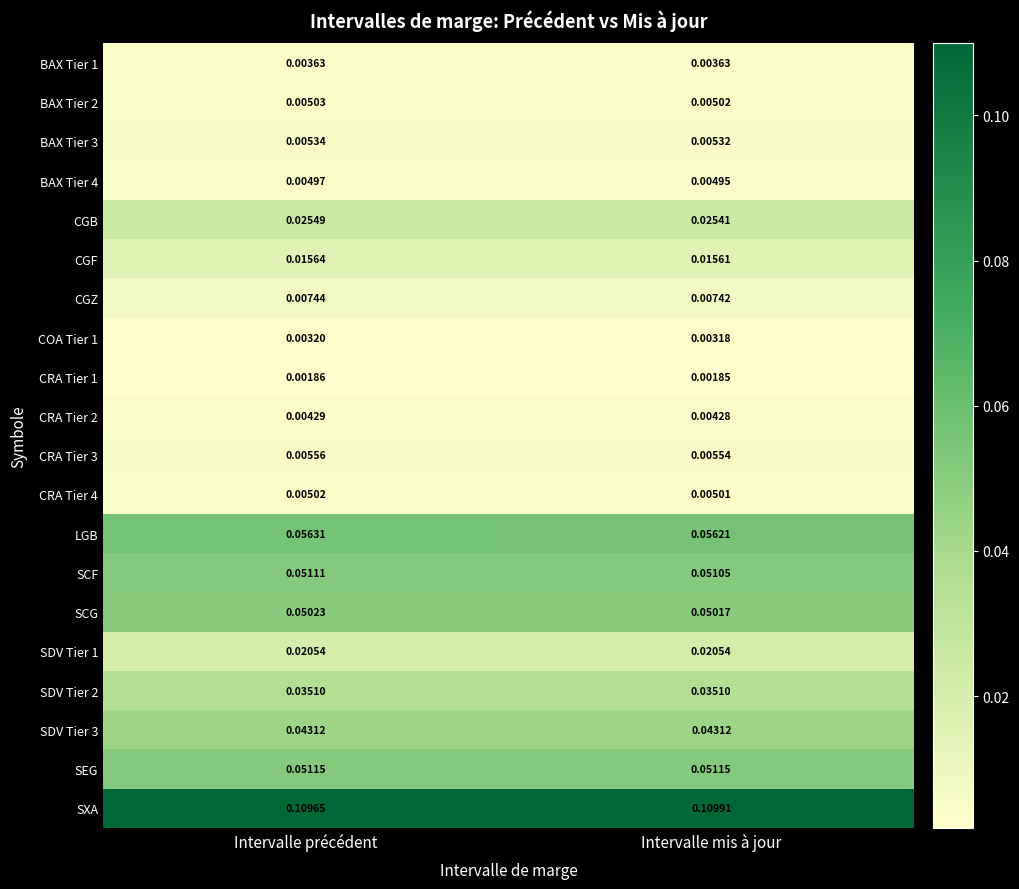

Which series changed the most between Intervalle précédent and Intervalle mis à jour?

SXA